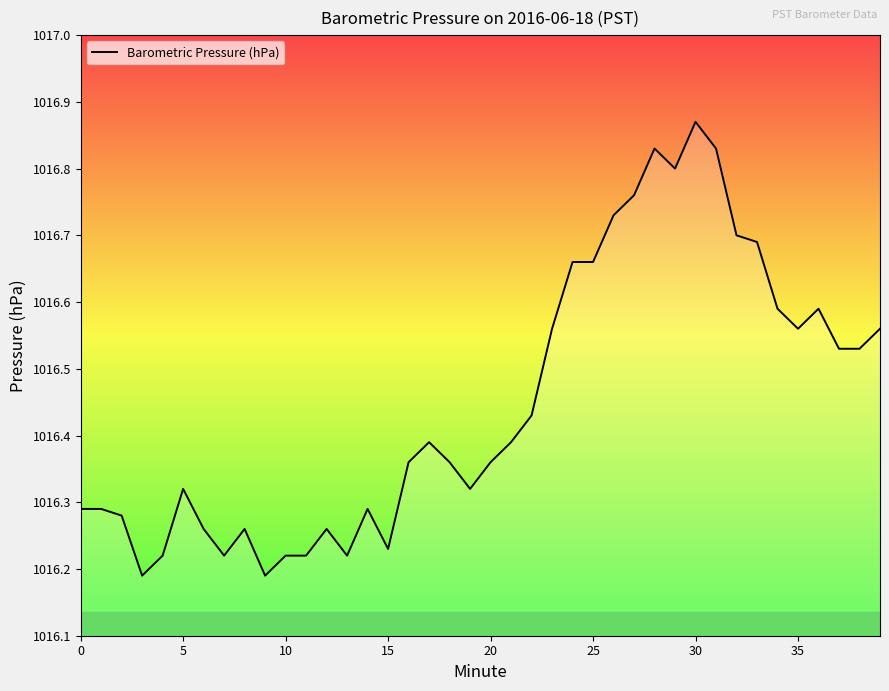

Count the values in the range 1016 to 1017.

40